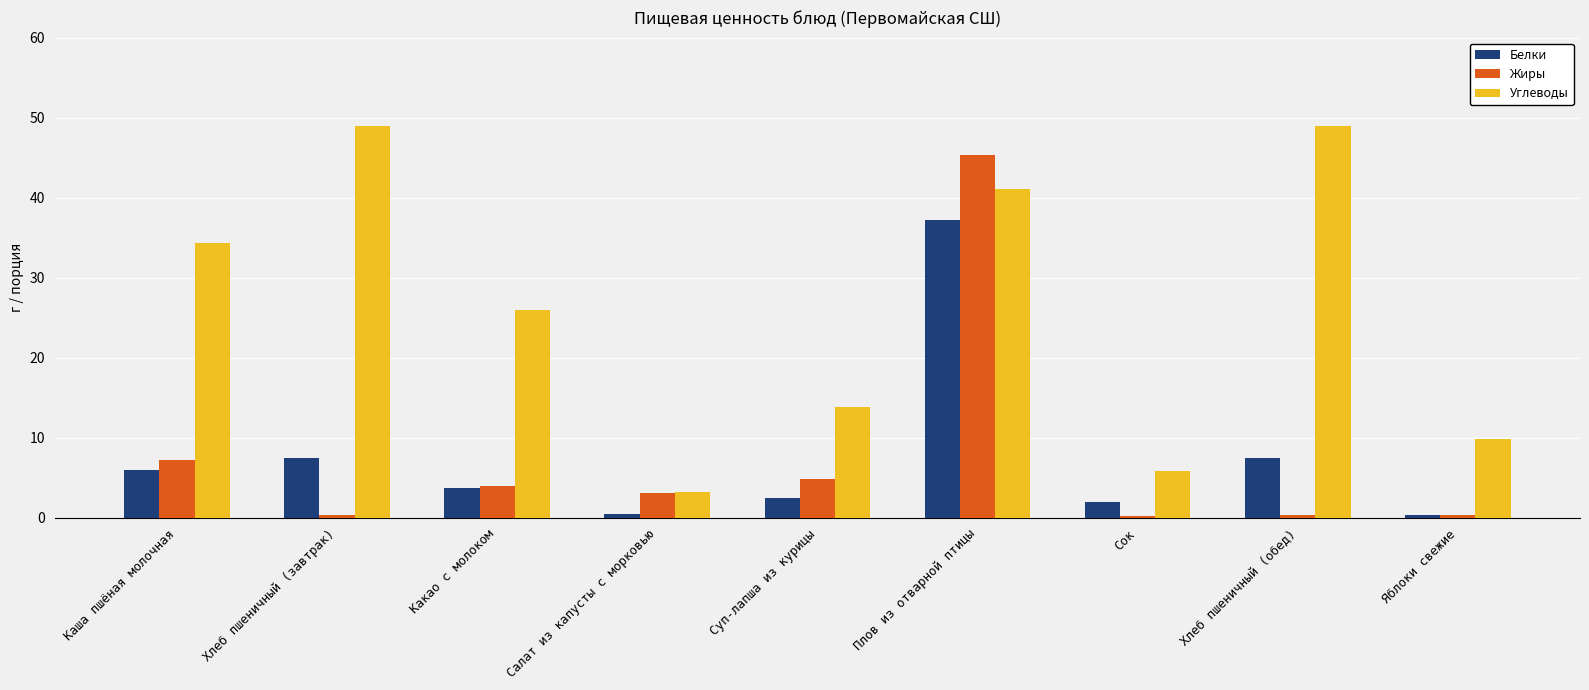

What is the value of the Белки bar at the 2nd from the left?

7.5